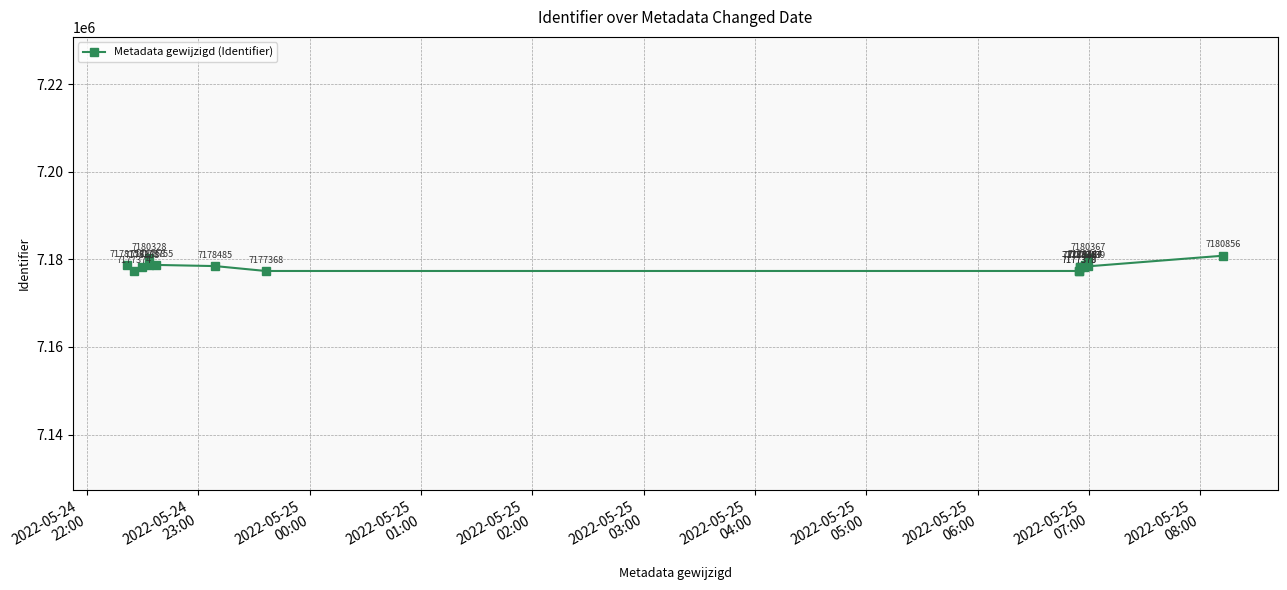

Reading left to right, transcribe all the data shown in this chart.

7178756	7177374	7178388	7178758	7180328	7178755	7178485	7177368	7177370	7177373	7178368	7178375	7178387	7178487	7178744	7180367	7178439	7180856